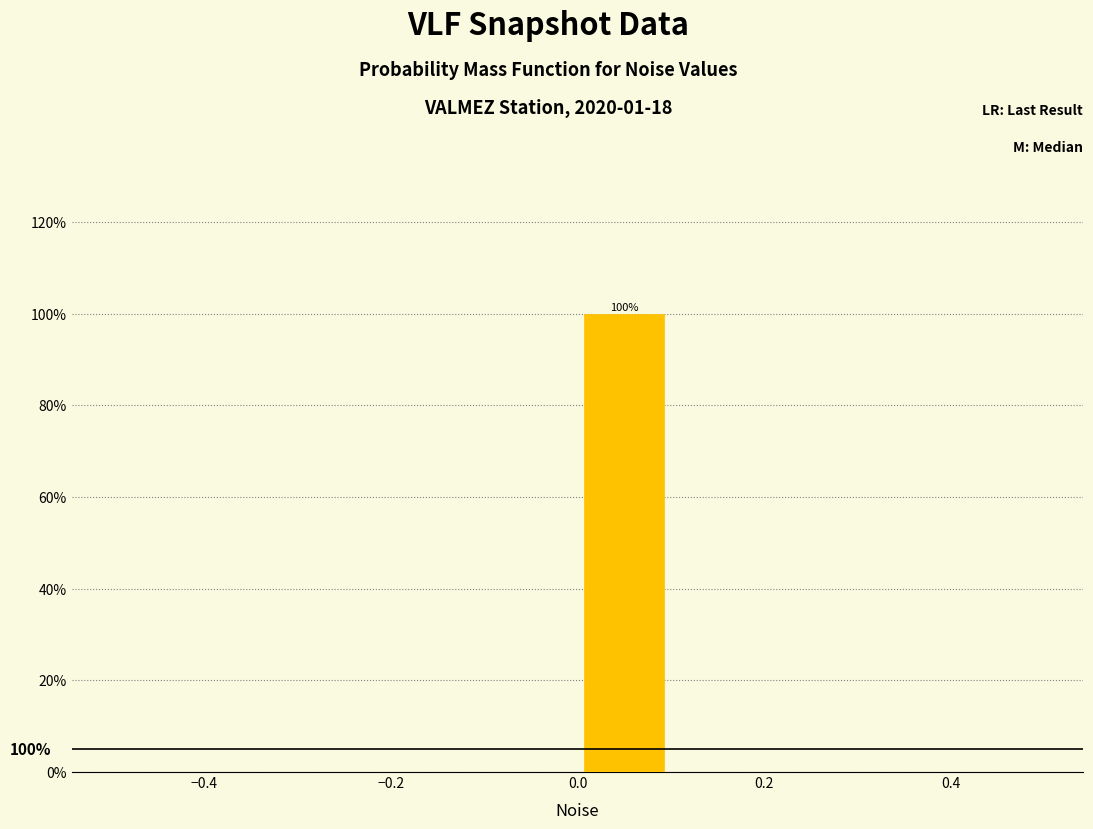

Over which range of the x-axis is the bar tallest?

0.0 to 0.1